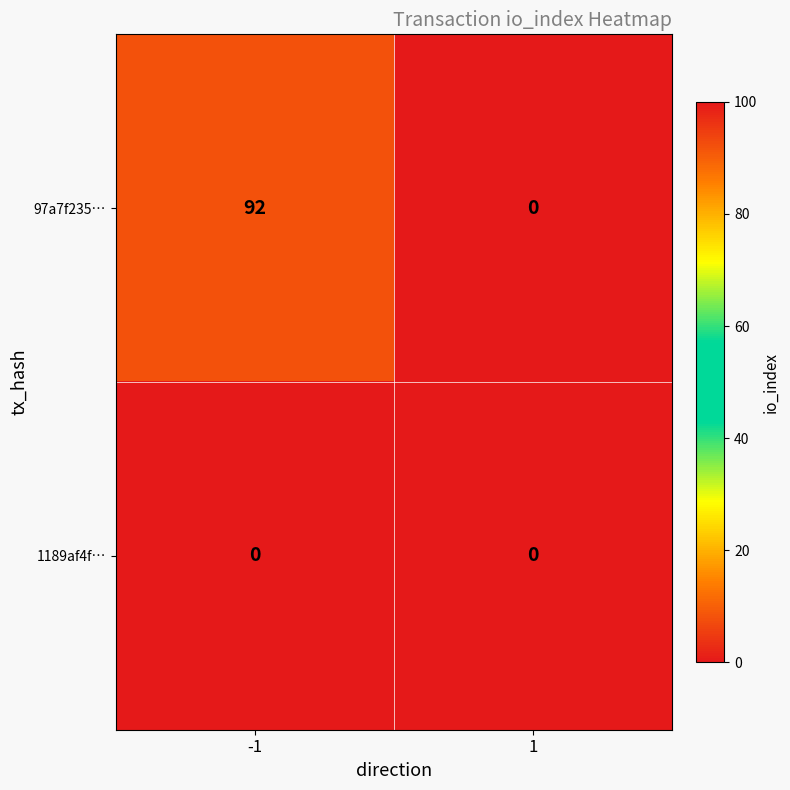

Reading right to left, list all the values displayed in this chart.

97a7f235…: 0	92
1189af4f…: 0	0